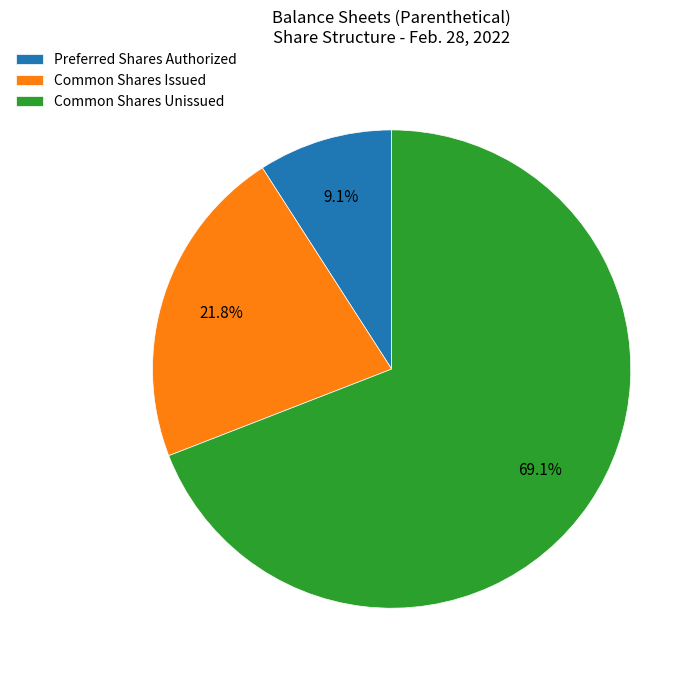

How much of the chart is everything except Preferred Shares Authorized?

90.9%